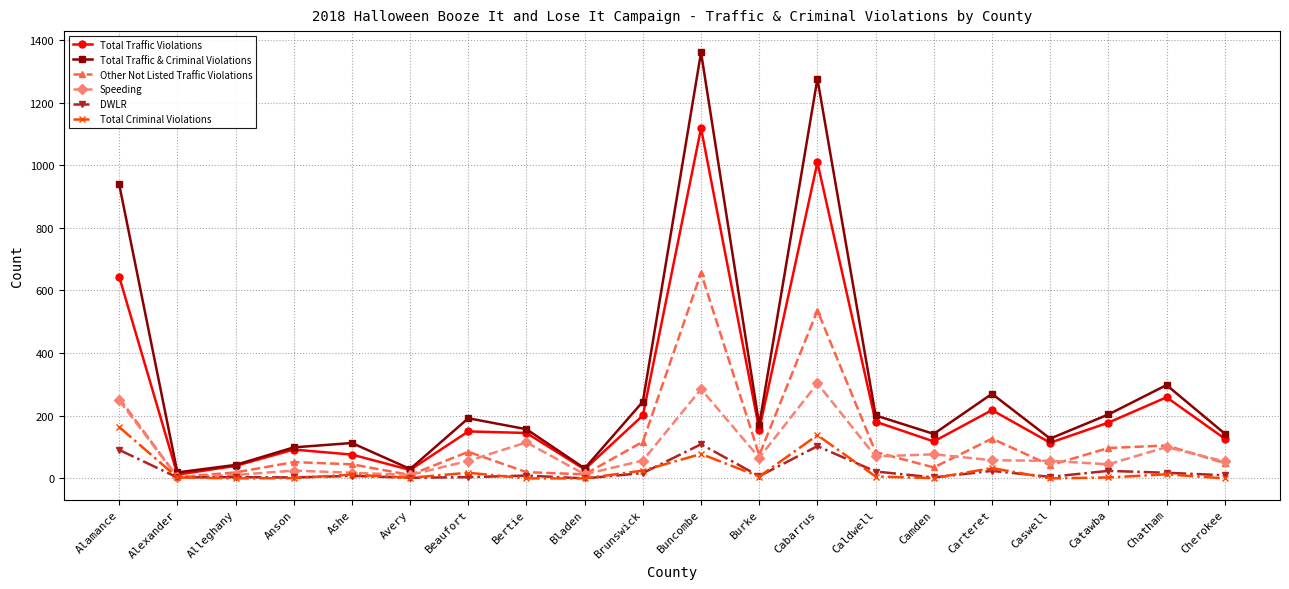

What is the difference between the Total Criminal Violations values at Caldwell and Catawba?

3